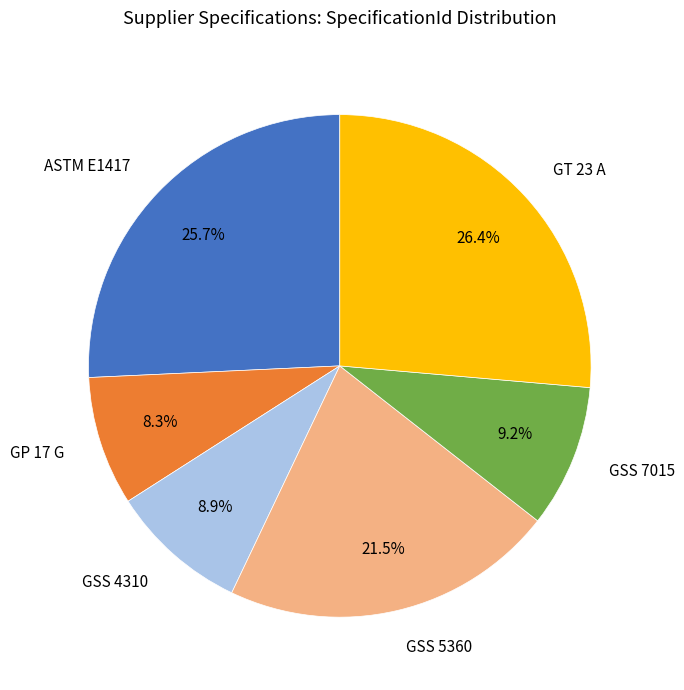

Is there any slice that represents more than half of the pie?

No